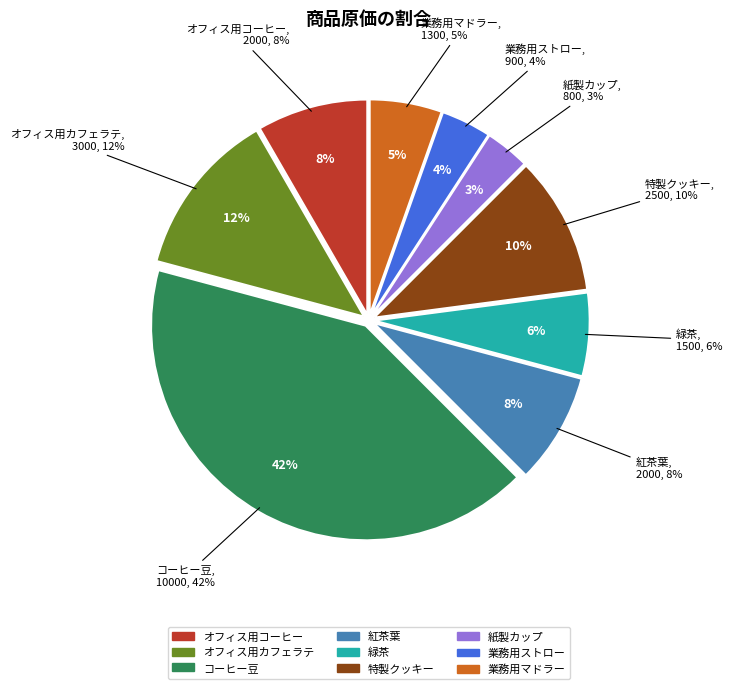

Does any single category account for the majority?

No